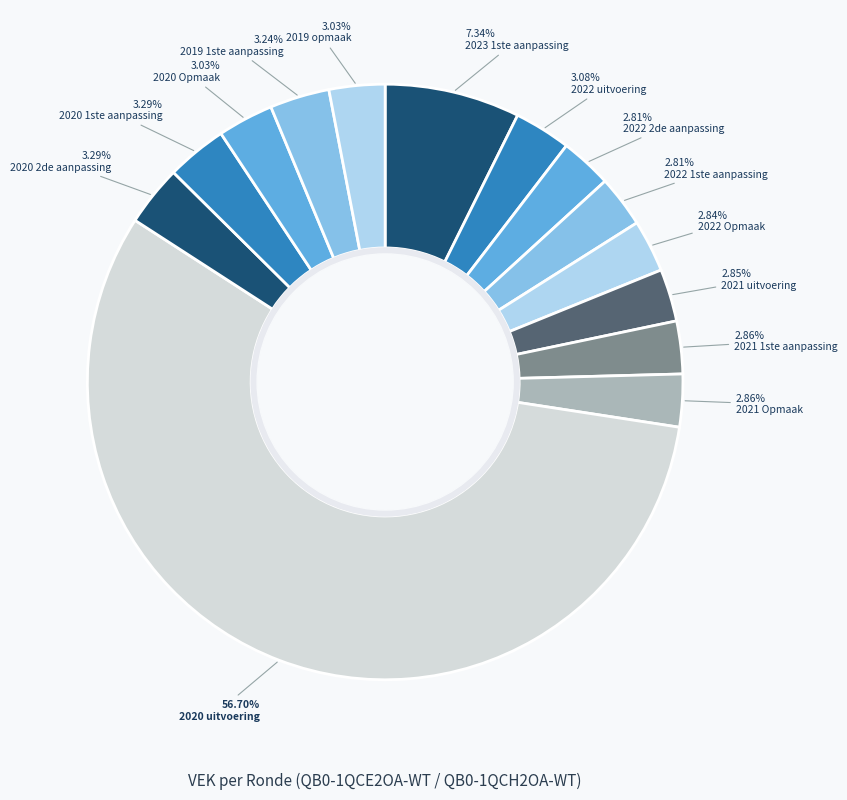

Do 2023 1ste aanpassing and 2020 1ste aanpassing together represent more than half of the pie?

No